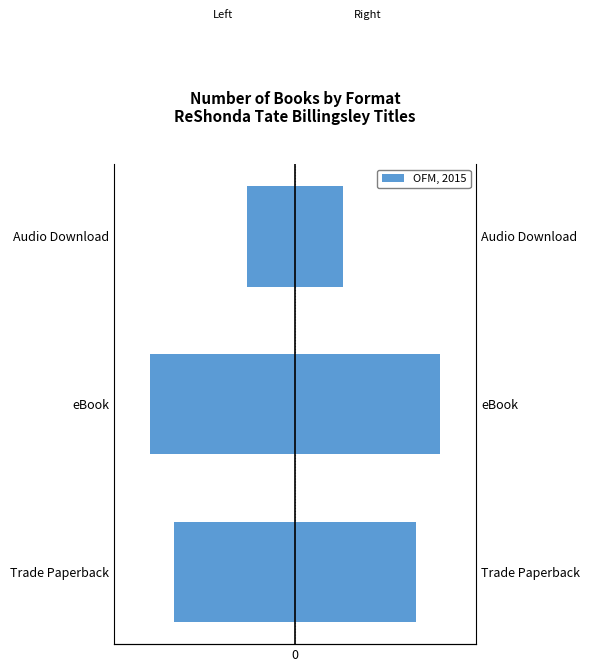

Is it true that OFM, 2015 equals 2 at Audio Download?

True